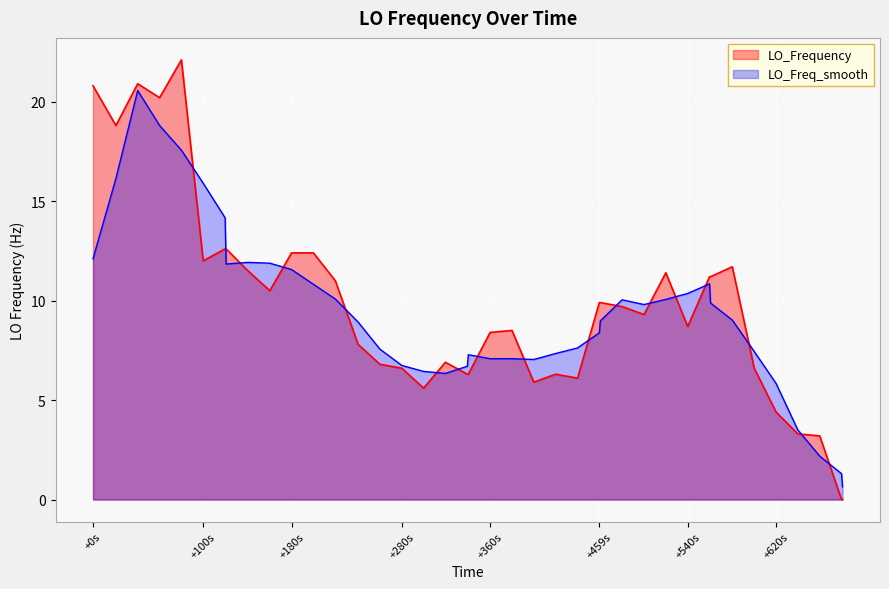

The LO_Frequency series shows 12.0 at +100s. True or false?

True